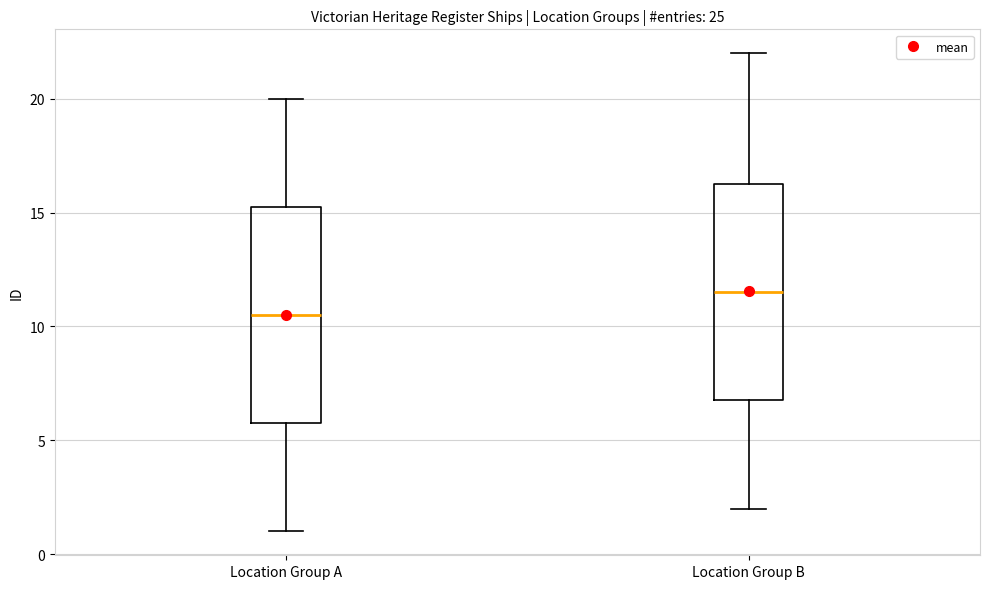

Where does the lower whisker of the box for Location Group A end on the y-axis? The values are not printed on the chart, so give them approximately, as read against the axis.

1.0